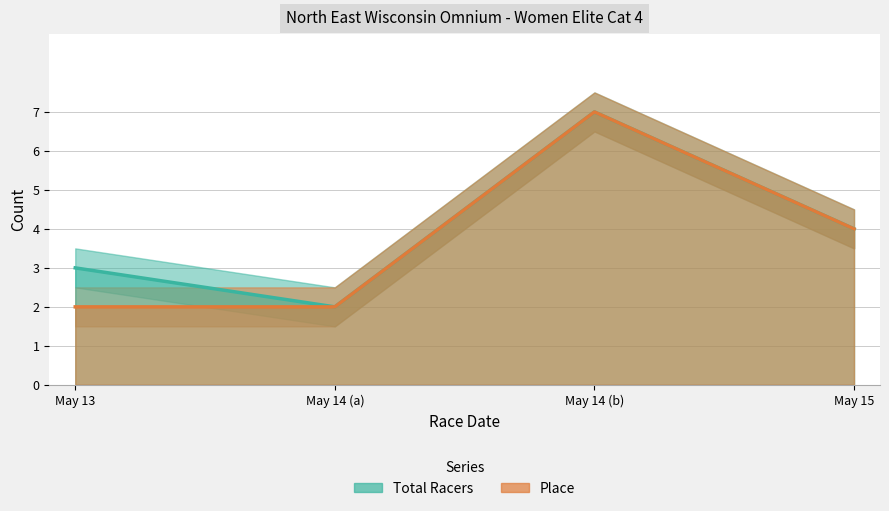

Where does the Place series first go above 4?

May 14 (b)